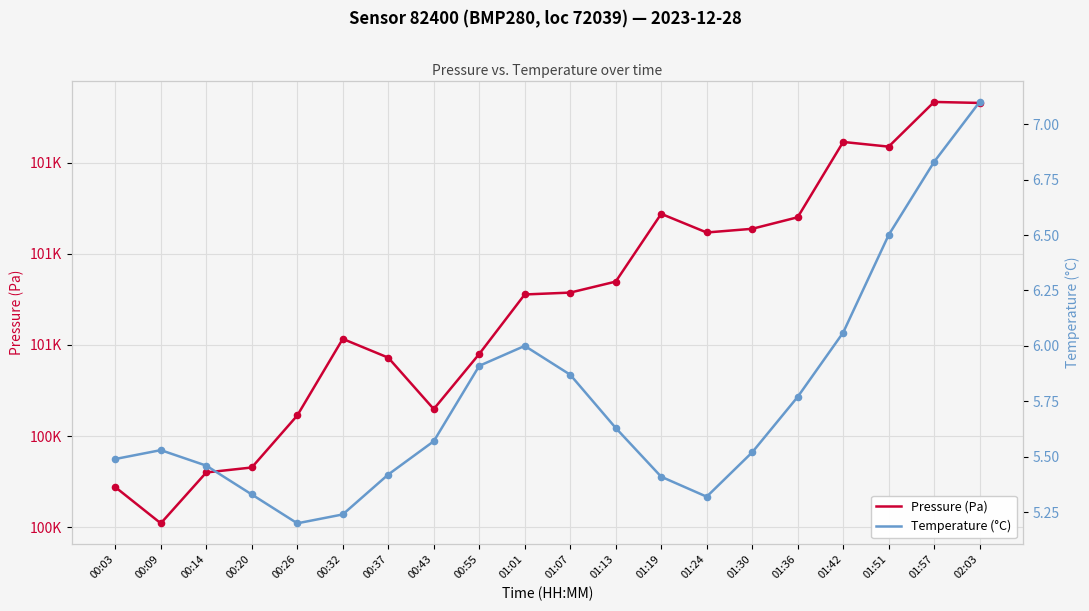

At which category is the sum across all series the highest?

02:03